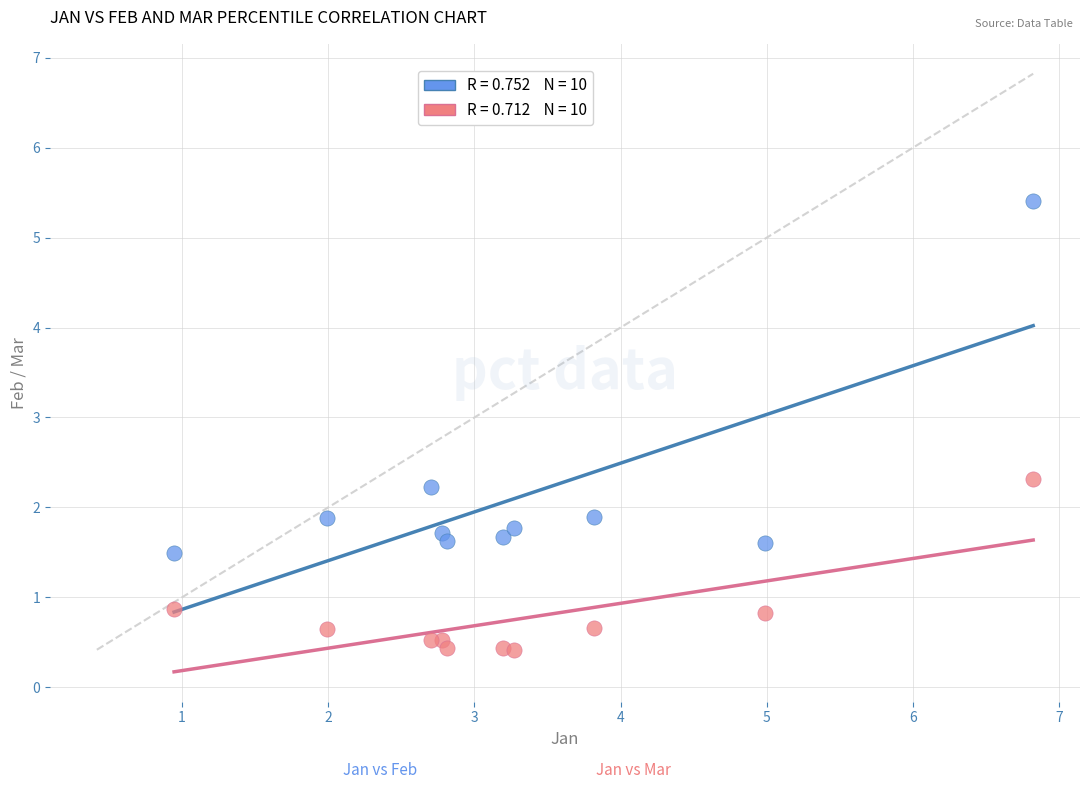

Across all data points, what is the range of X values (max minus min)?

5.9